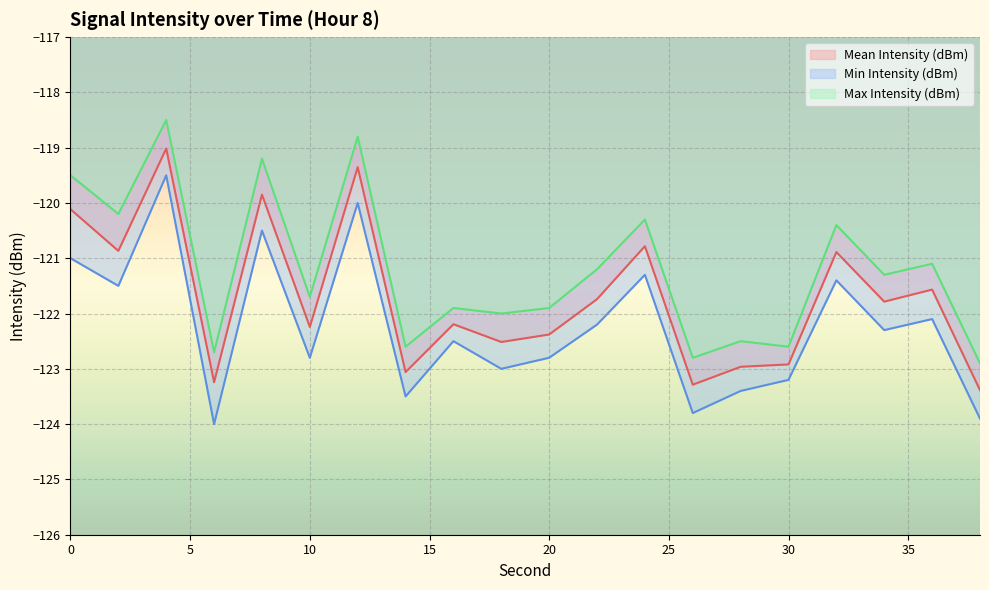

How many data points in Mean Intensity (dBm) are above -121?

7